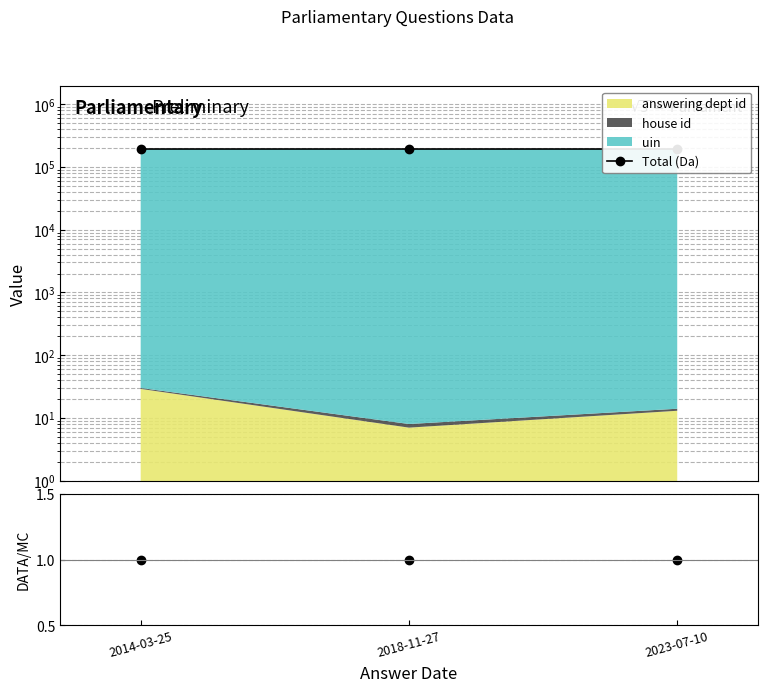

What is the label of the 3rd point from the left?

2023-07-10